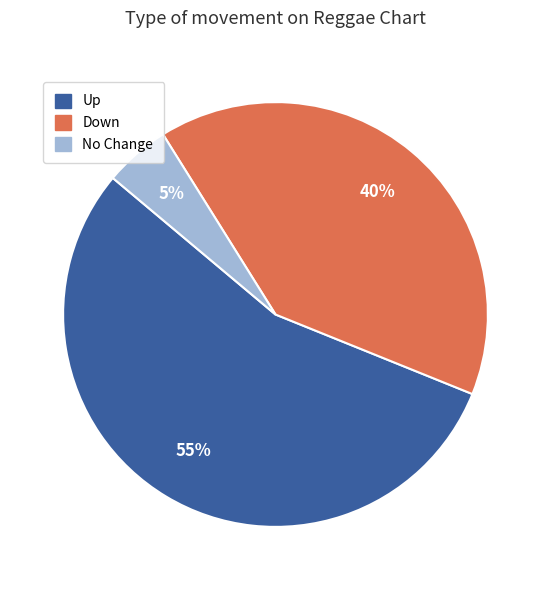

Is it true that Up is 55% of the pie?

True